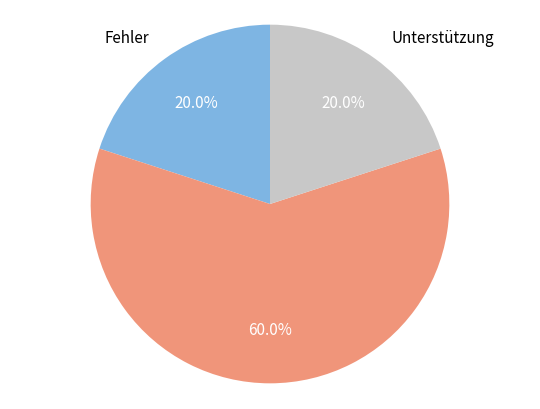

Does any single category account for the majority?

Yes